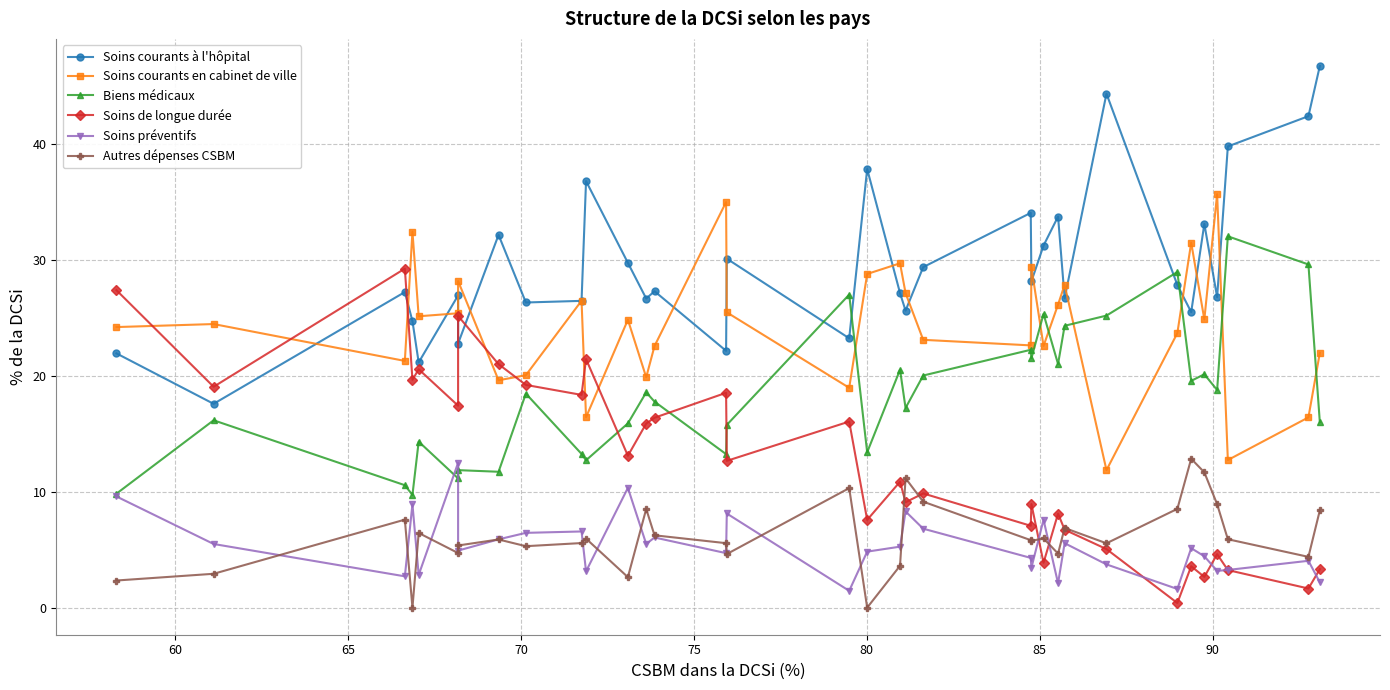

How many values in the Biens médicaux series are below 18?

17